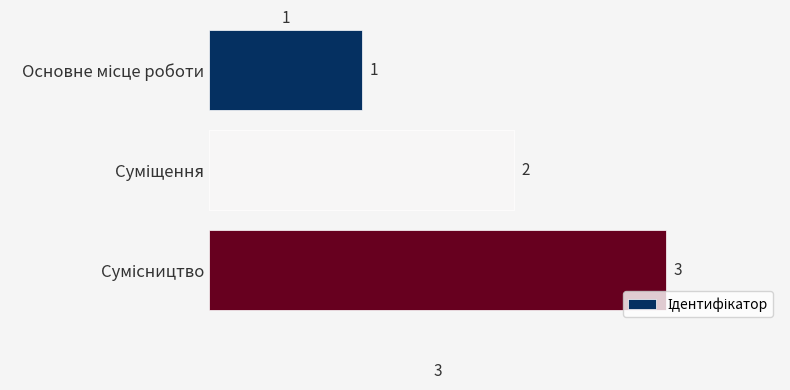

Count the number of categories in the chart.

3